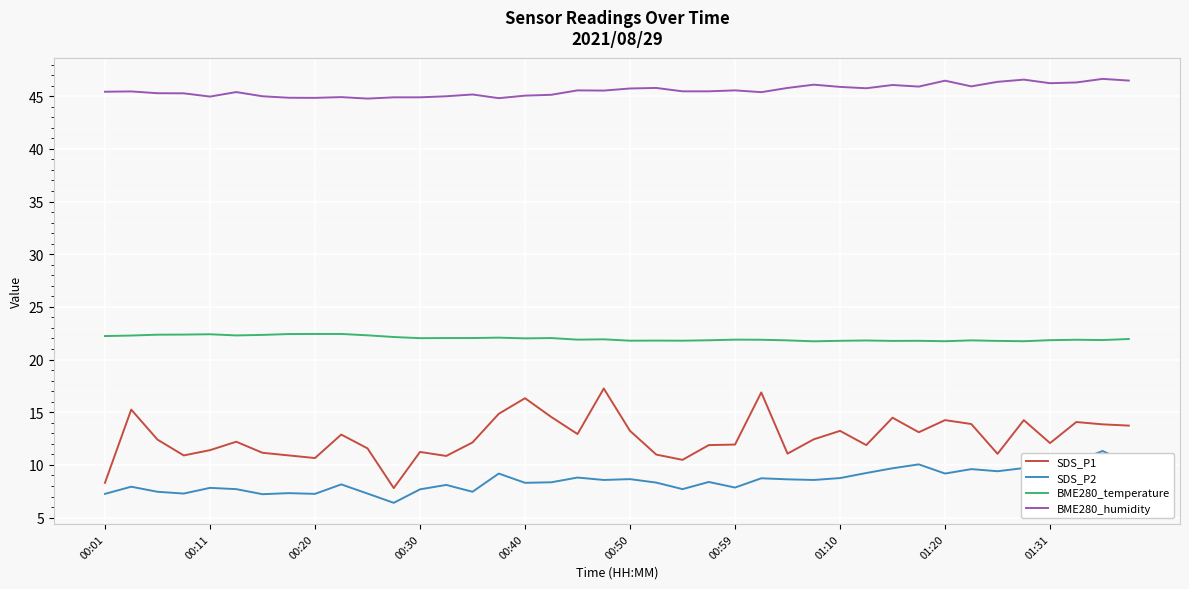

Which series has the largest total across all categories?

BME280_humidity